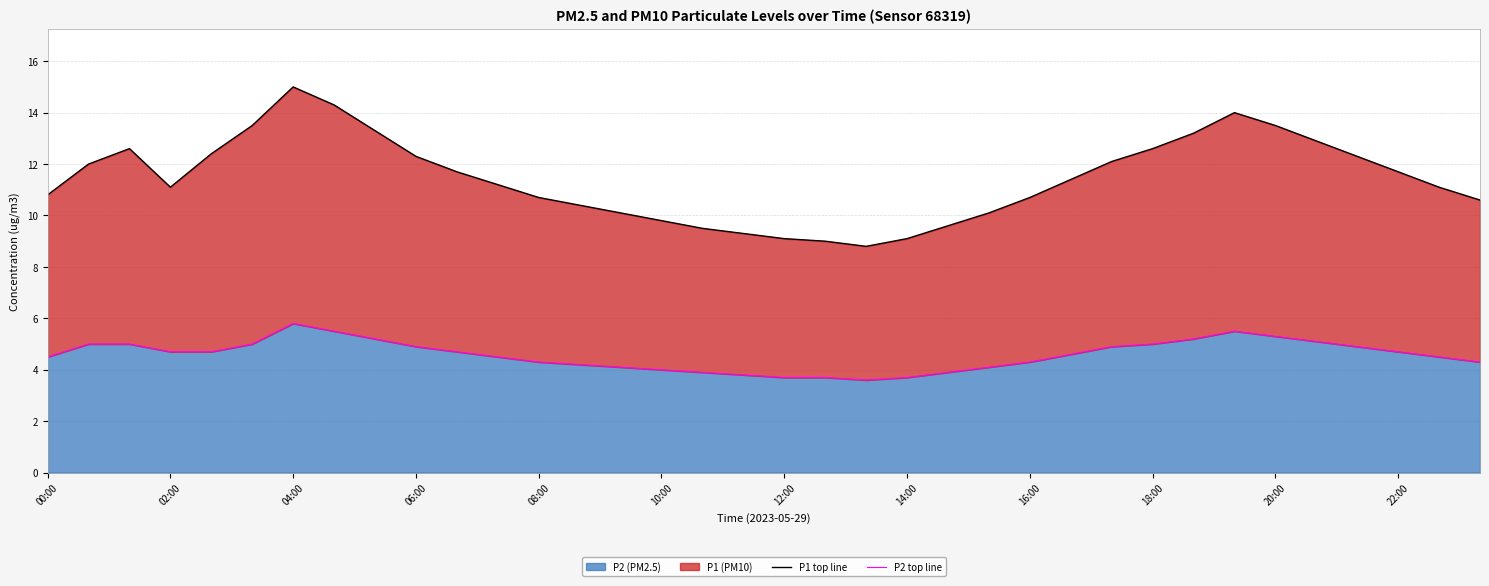

Where is P1 top line nearest to the value 11?

34